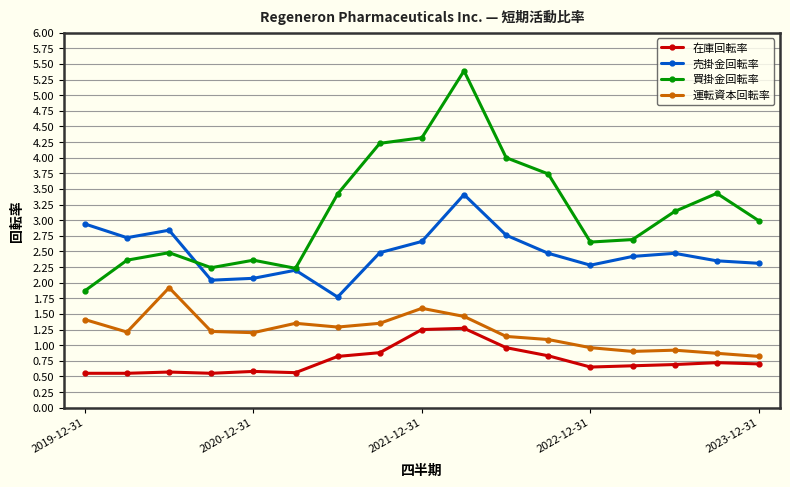

At how many categories does at least one series exceed 1?

17